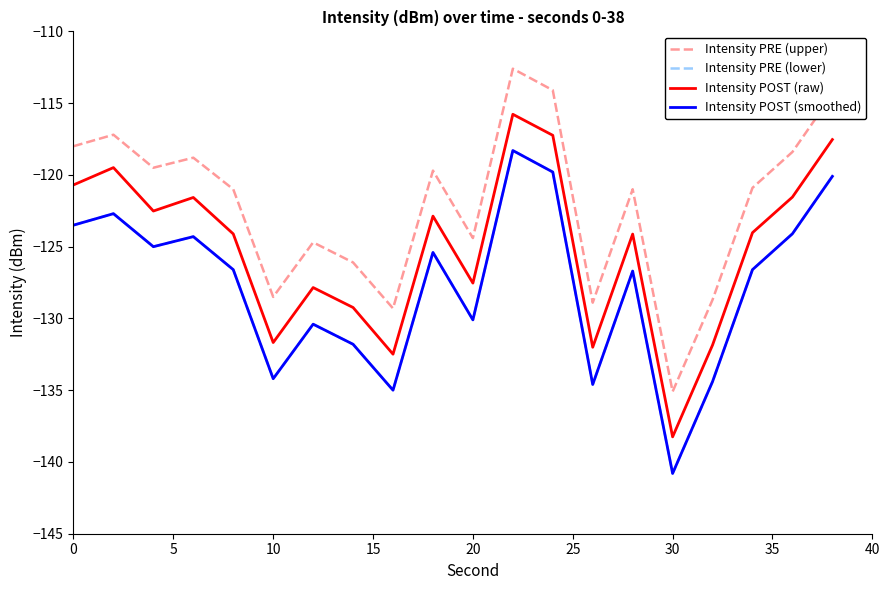

How many interior local peaks does the Intensity POST (smoothed) series have?

6